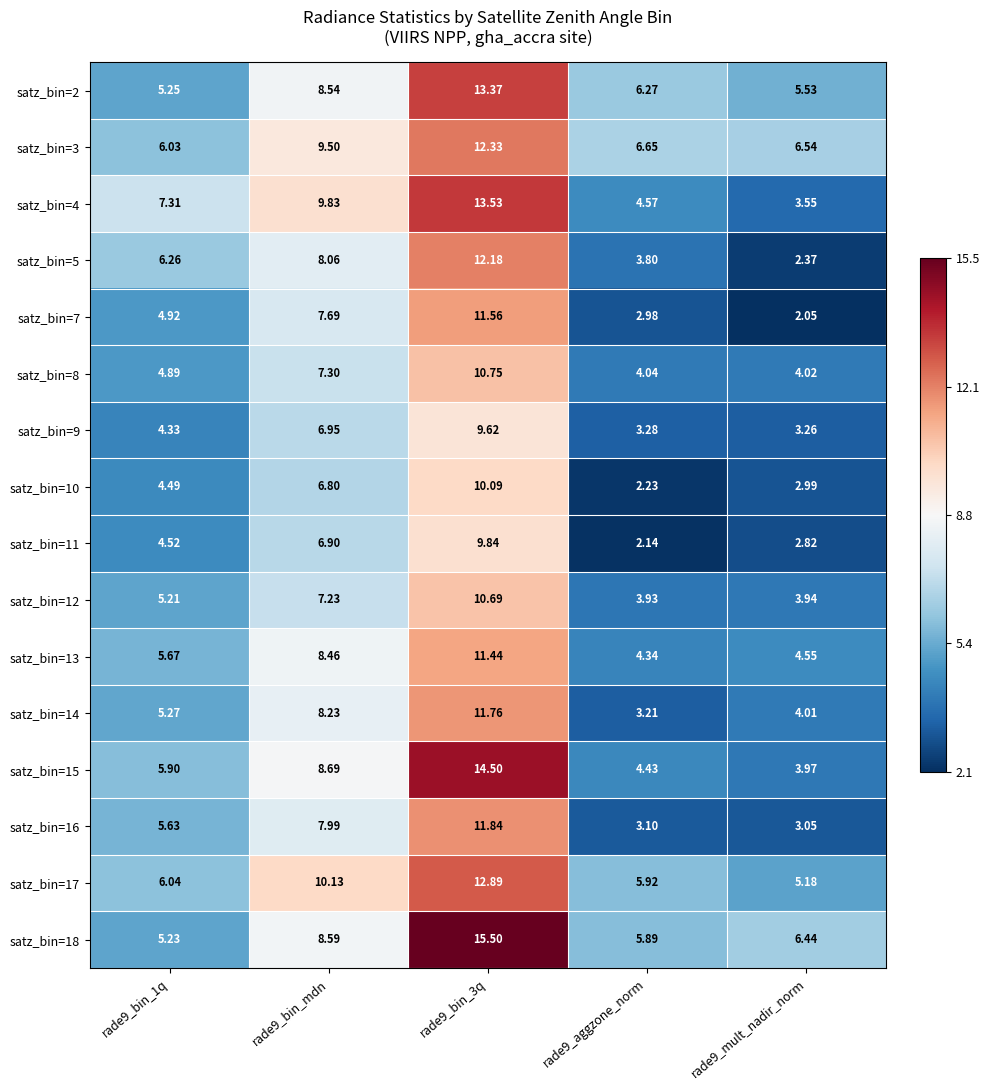

Is the value of satz_bin=14 at rade9_bin_1q greater than the value of satz_bin=16 at rade9_bin_1q?

No